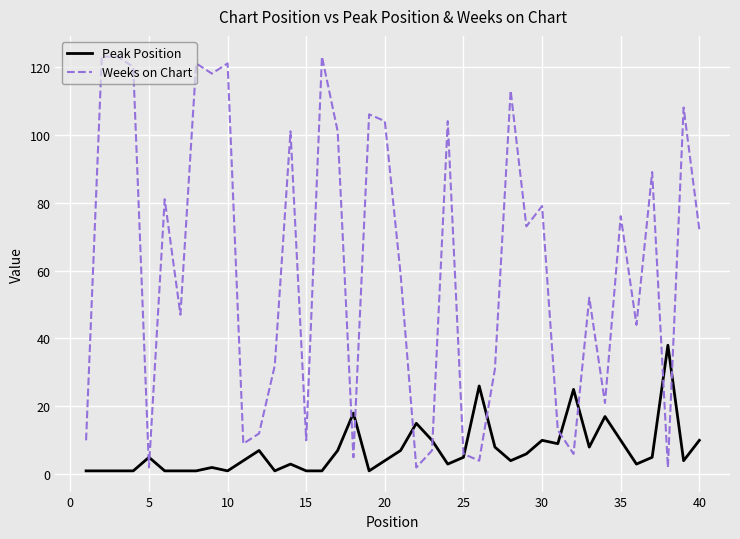

List the series in order of their overall mean, highest first.

Weeks on Chart, Peak Position